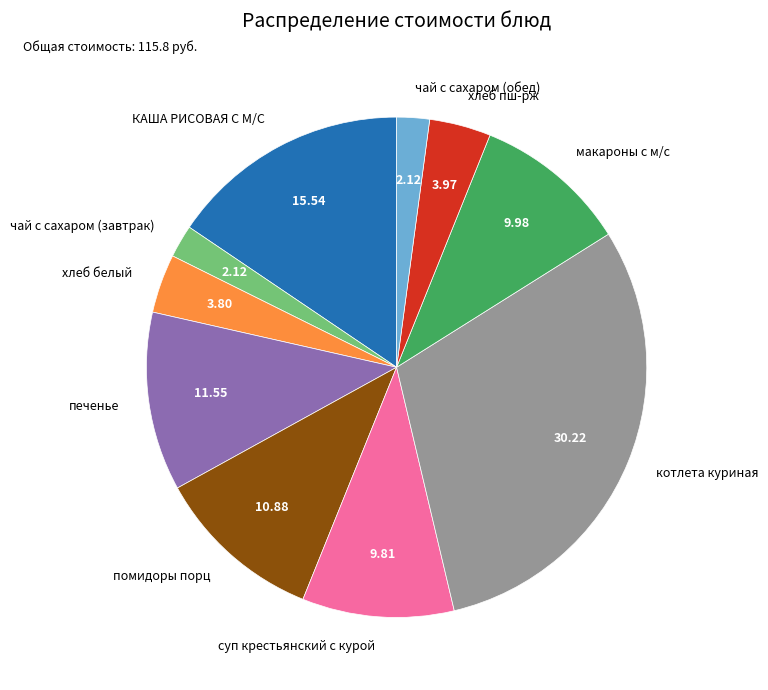

What is the largest slice in the pie chart?

котлета куриная